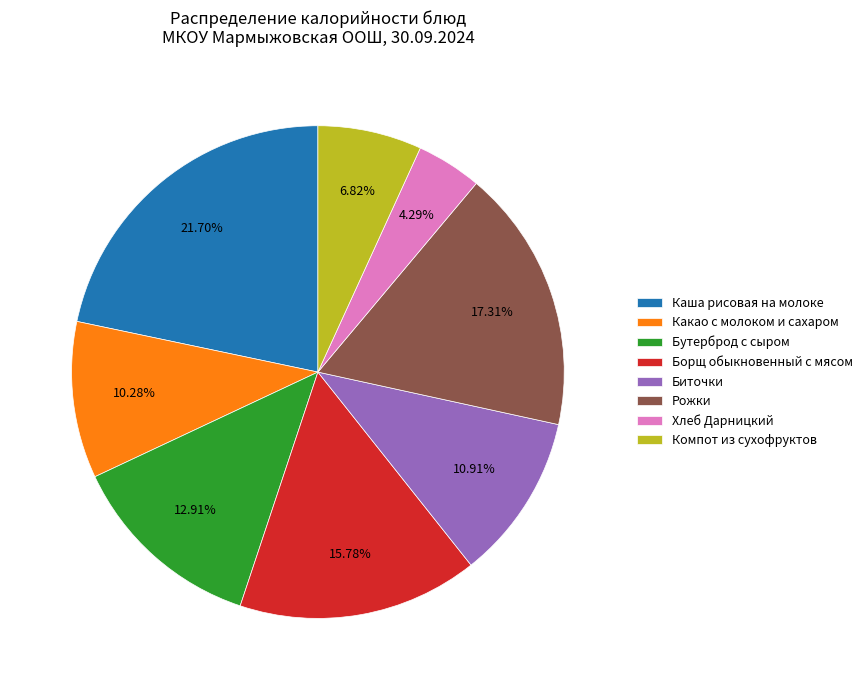

What is the largest slice in the pie chart?

Каша рисовая на молоке